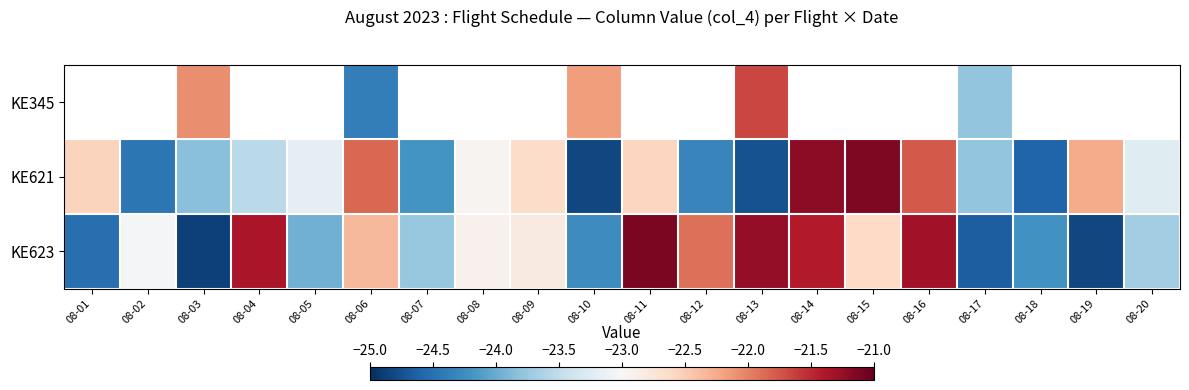

How many values in the KE621 series are below -23?

11